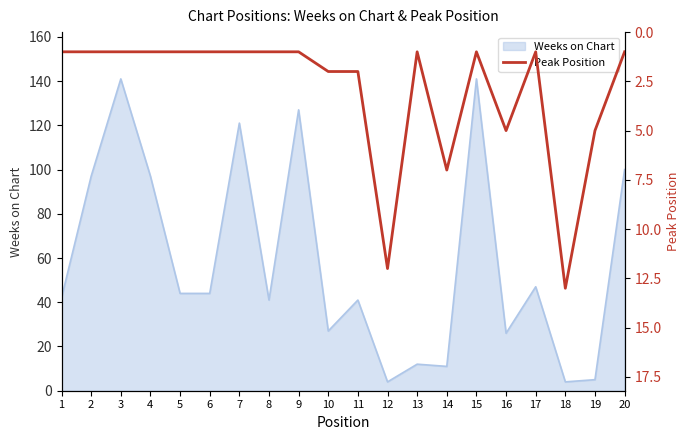

Is it true that Weeks on Chart equals 41 at 11?

True